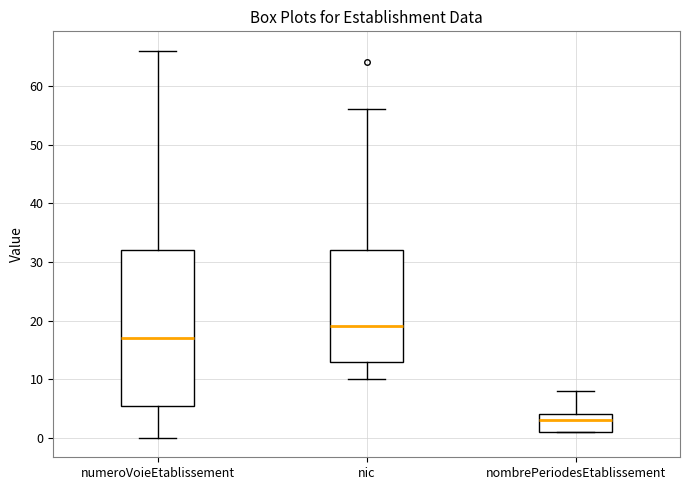

Where does the lower whisker of the box for nic end on the y-axis? The values are not printed on the chart, so give them approximately, as read against the axis.

10